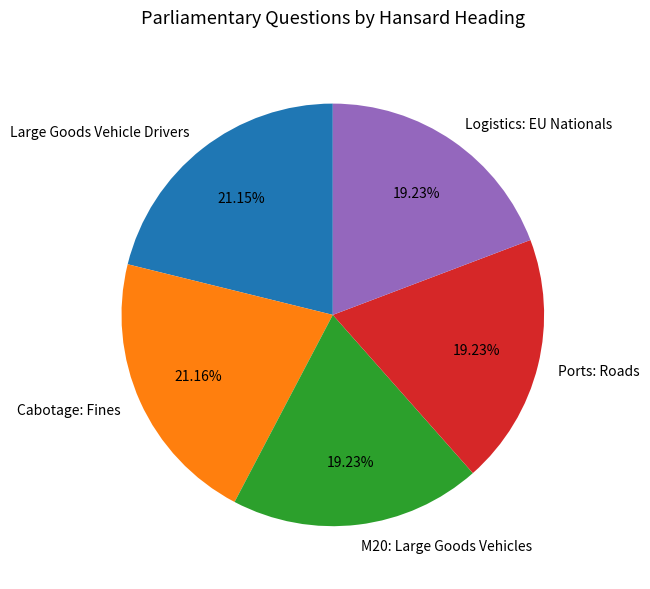

Does Ports: Roads represent more than half of the total?

No